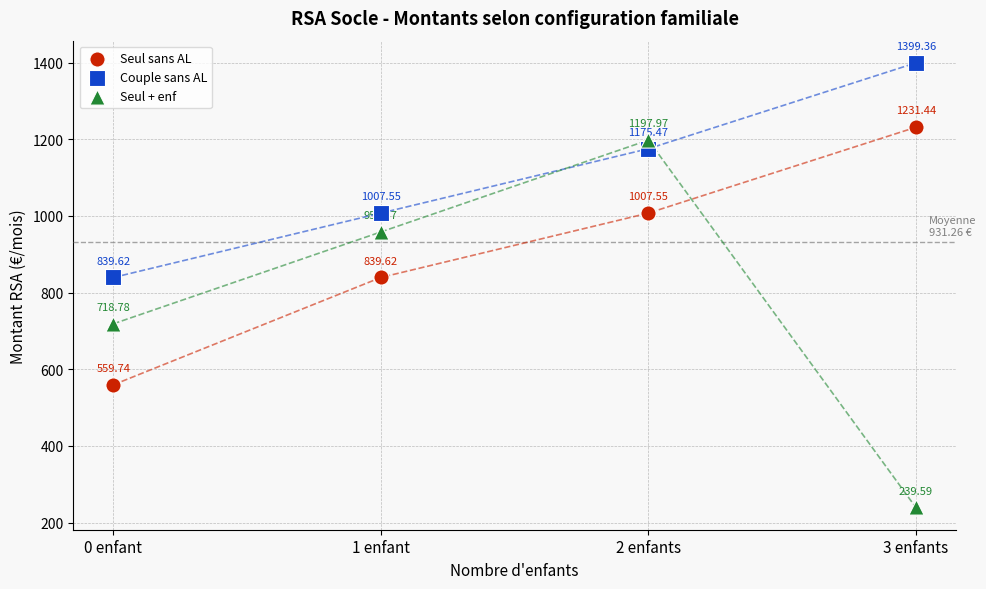

Across all data points, what is the average Y value?

931.3